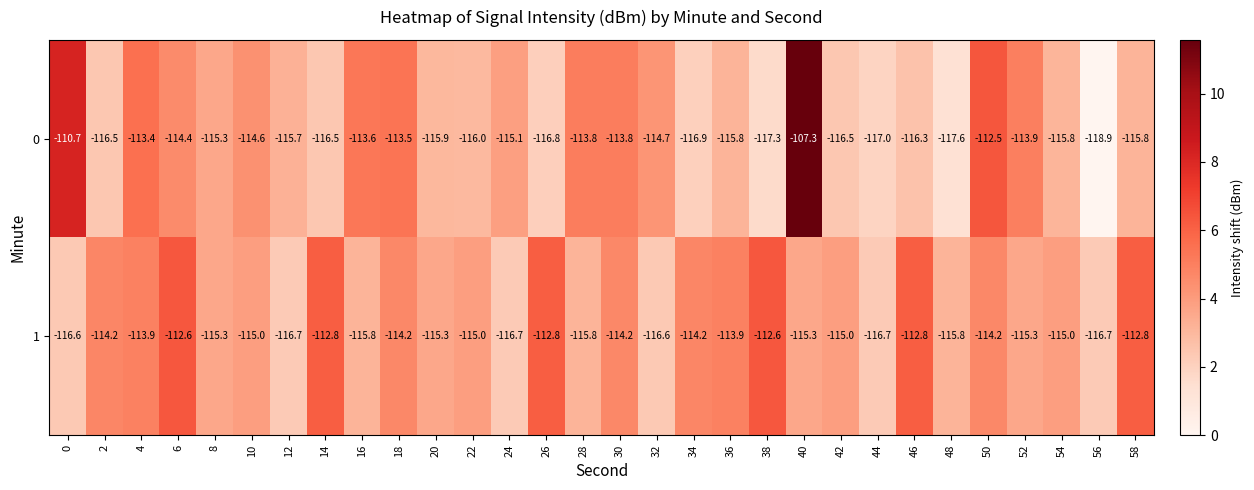

What is the approximate value of 1 at 18?

-114.2